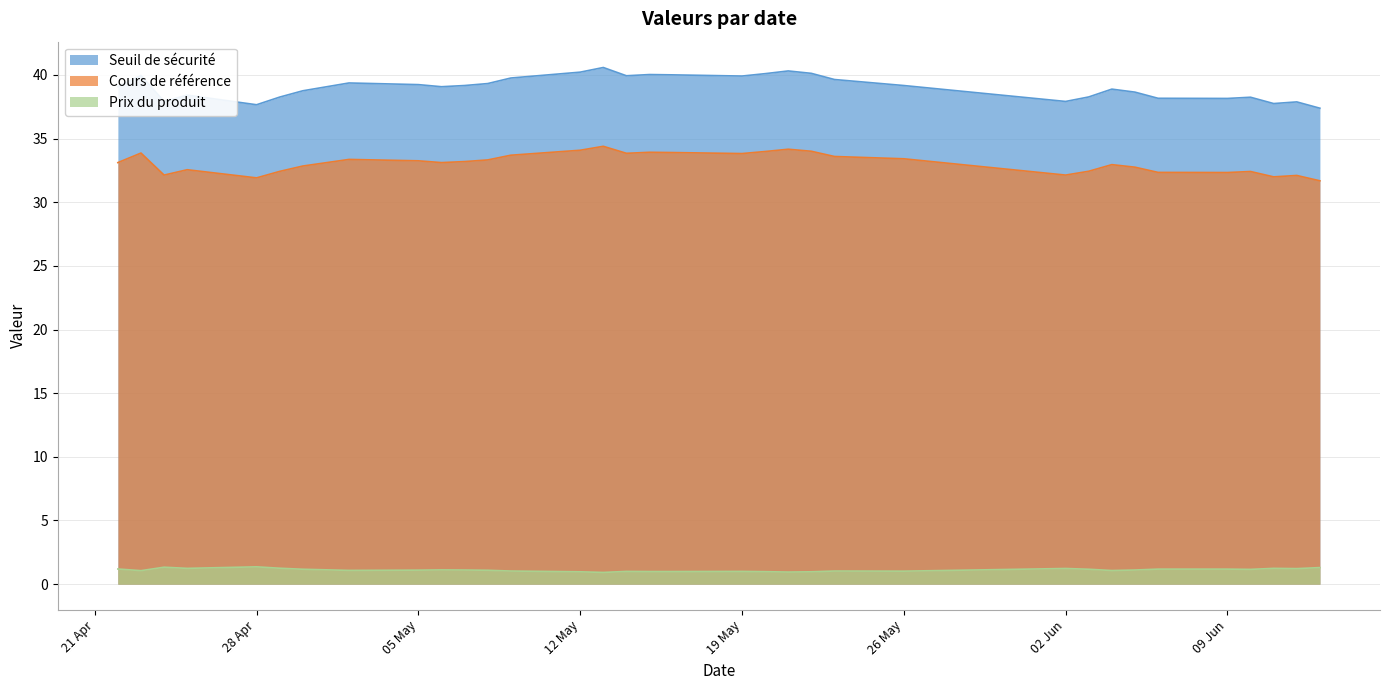

Which series has the largest total across all categories?

Seuil de sécurité